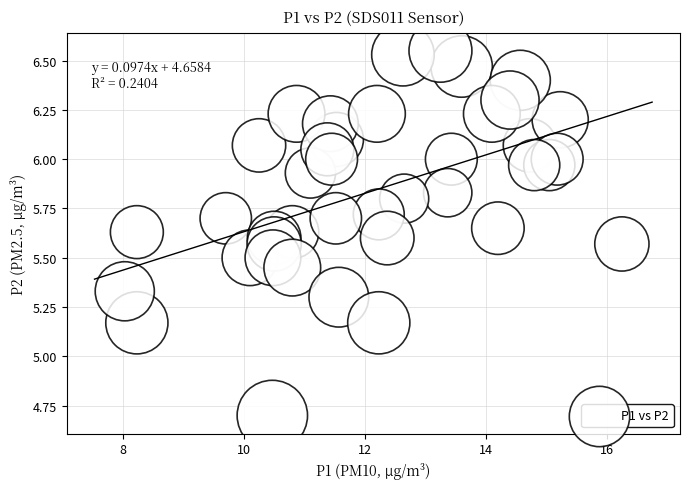

What is the range of X values (max minus min)?

8.2